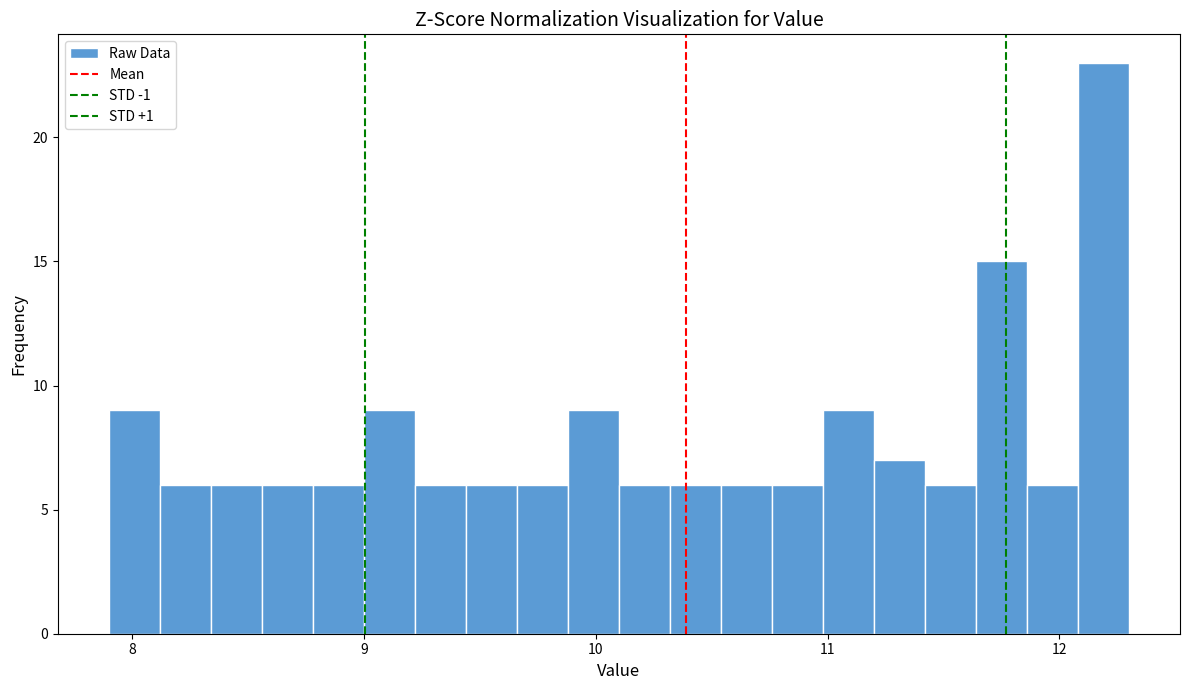

Around what value on the x-axis is the tallest bar? Give the approximate position of its centre, as read against the axis.

12.2